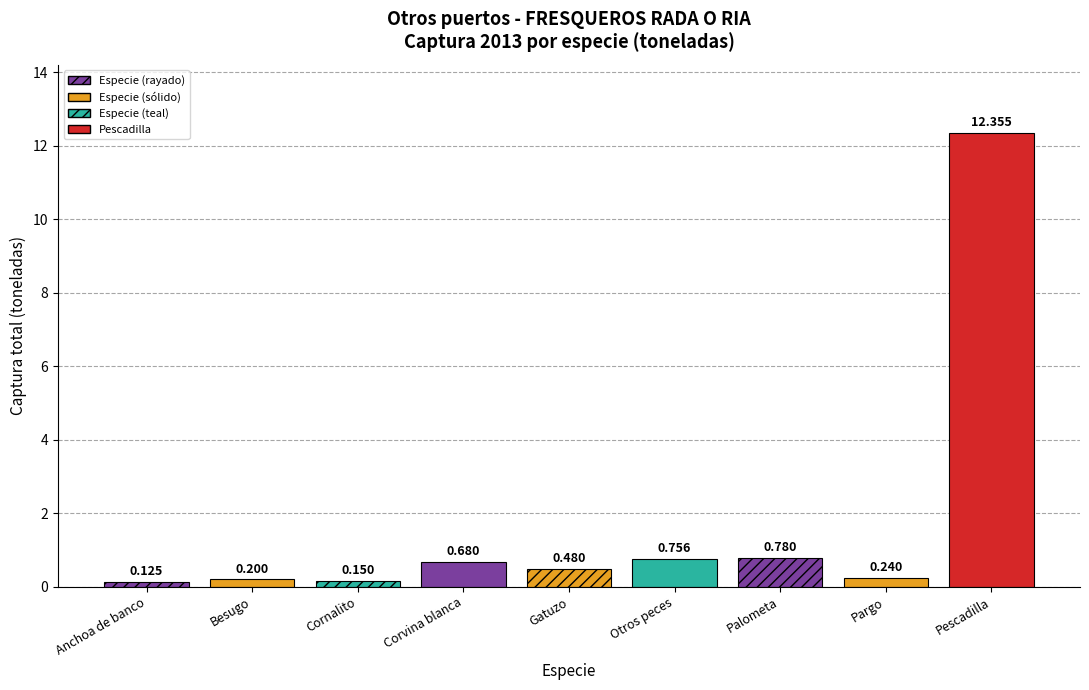

Which label corresponds to the largest value in the chart?

Pescadilla